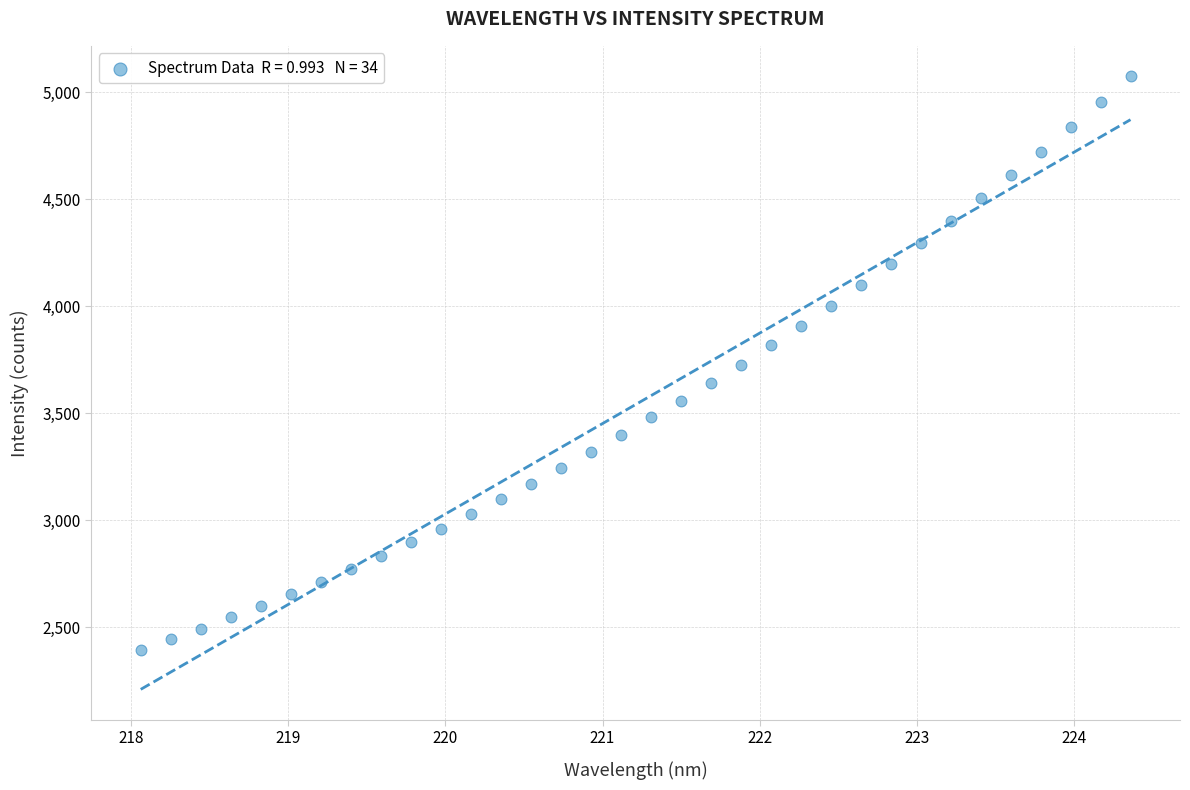

What is the range of Y values (max minus min)?

2682.9